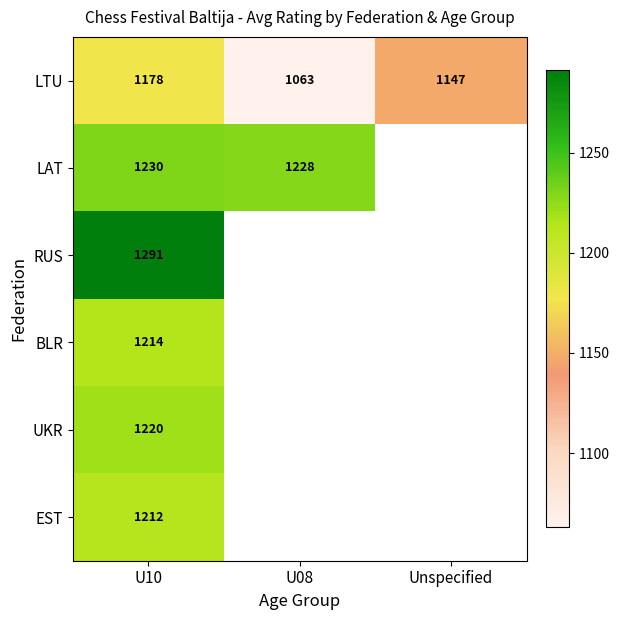

At which category does the chart reach its peak across all series?

U10